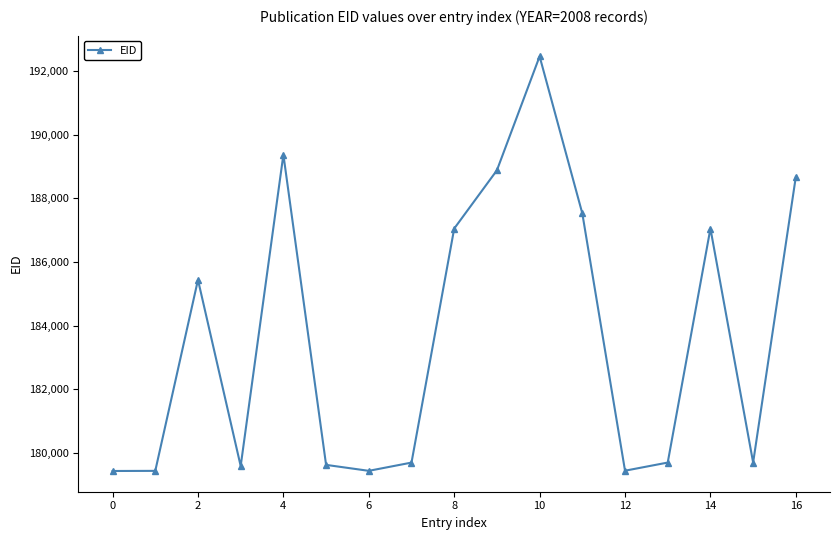

What is the value of the 17th point from the left?

188675